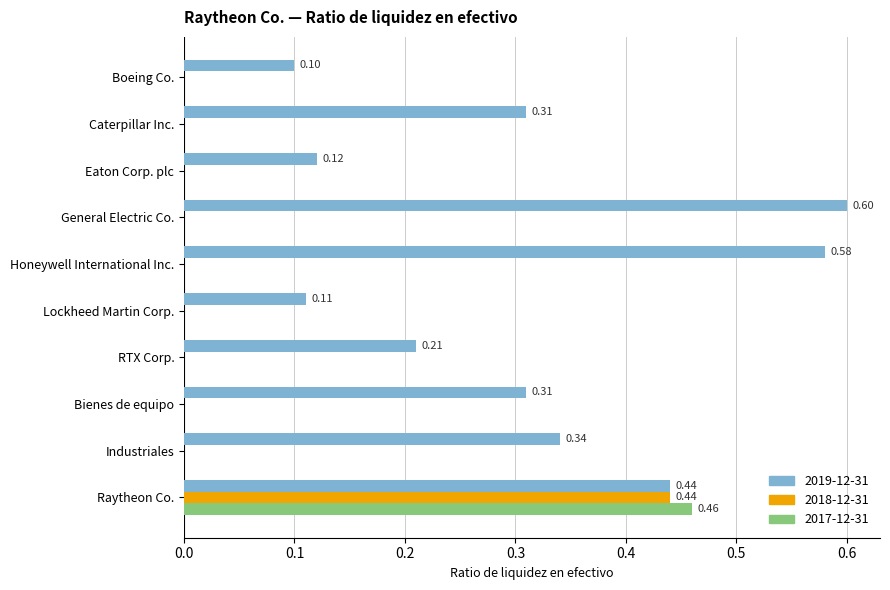

The value of 2019-12-31 at General Electric Co. is 0.2. True or false?

False